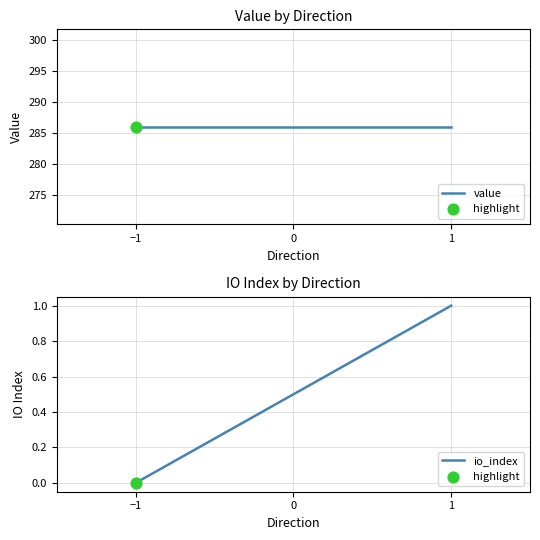

At how many categories does at least one series exceed 230?

6